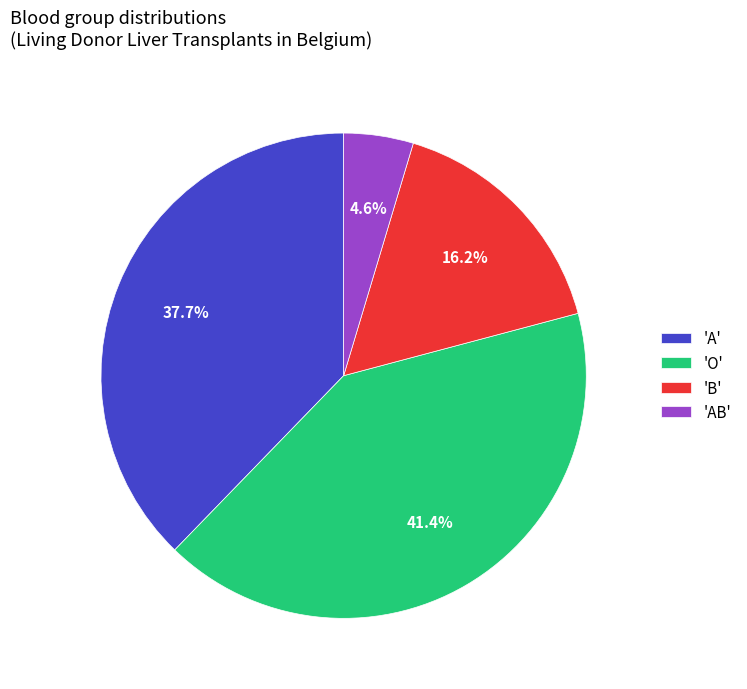

What portion of the pie excludes 'AB'?

95.4%